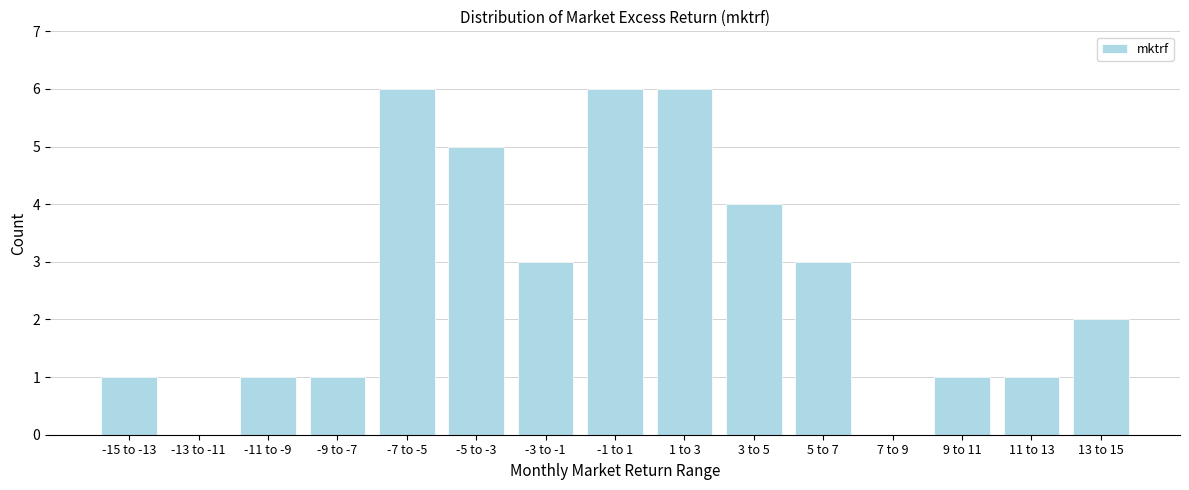

Reading right to left, extract all data points from this chart.

13 to 15=2	11 to 13=1	9 to 11=1	7 to 9=0	5 to 7=3	3 to 5=4	1 to 3=6	-1 to 1=6	-3 to -1=3	-5 to -3=5	-7 to -5=6	-9 to -7=1	-11 to -9=1	-13 to -11=0	-15 to -13=1